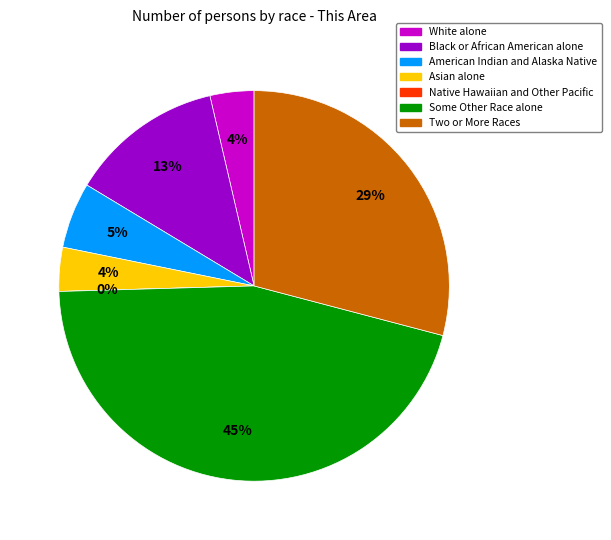

Count the number of slices in the pie.

7